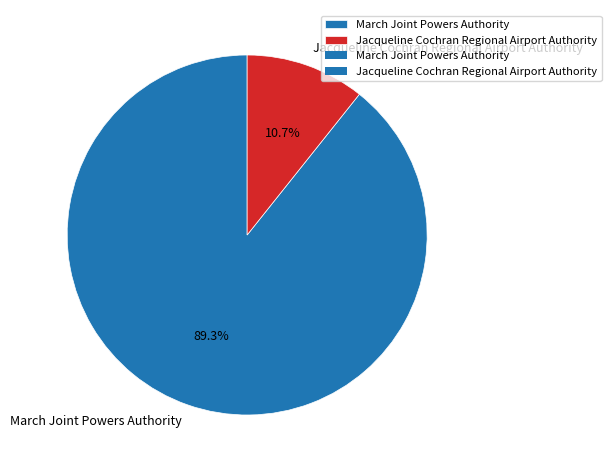

Count the number of slices in the pie.

2